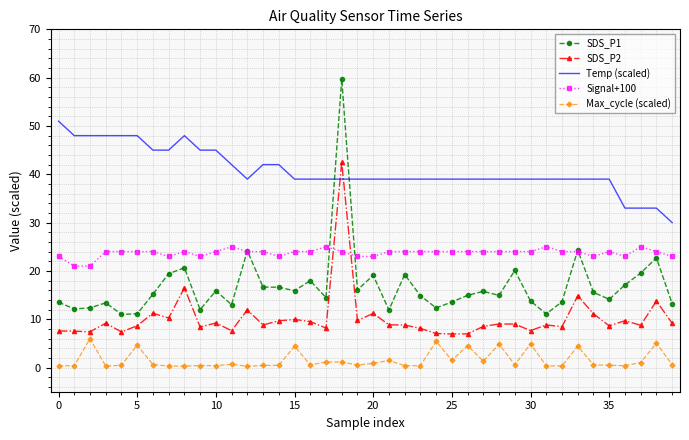

How many intersections are there between SDS_P1 and Temp (scaled)?

2